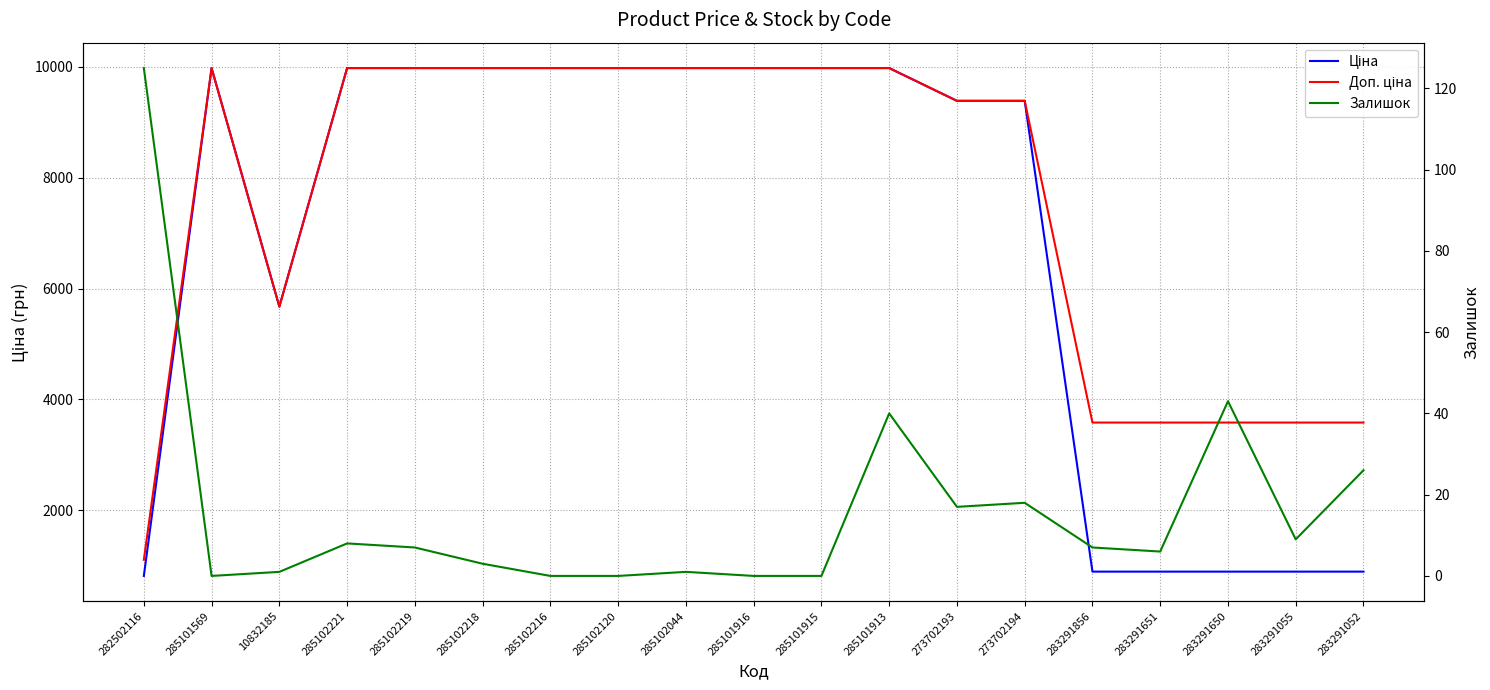

Is the value of Залишок at 273702194 greater than the value of Доп. ціна at 283291052?

No